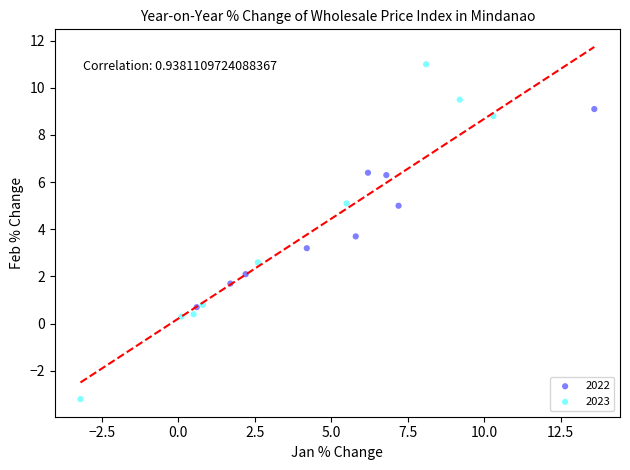

Which series contains the highest Y value?

2023